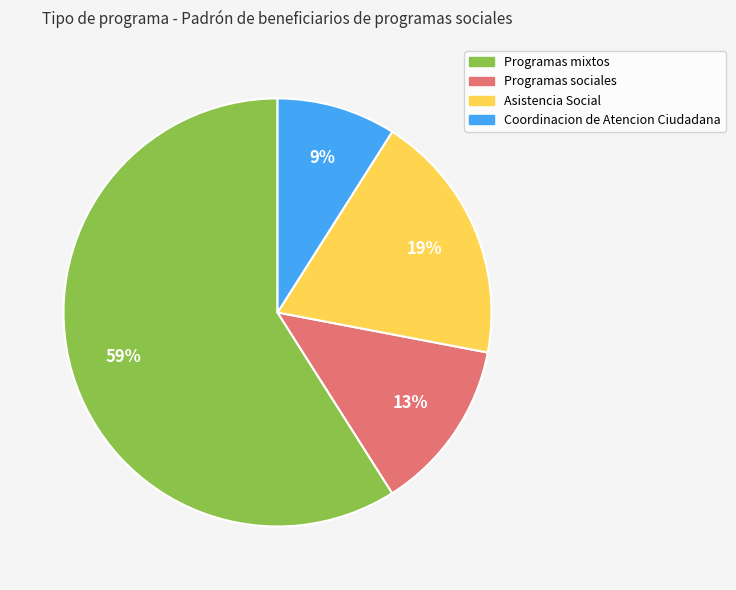

Is the sum of Programas mixtos and Programas sociales greater than half?

Yes